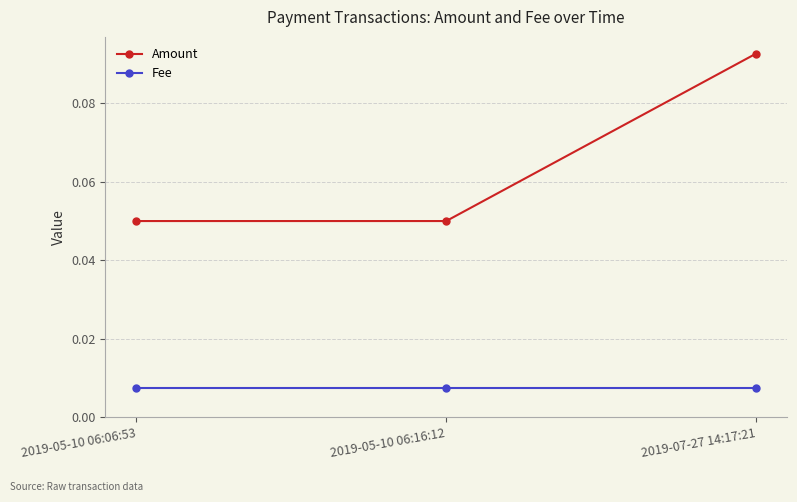

Rank the series at 2019-05-10 06:06:53 from lowest to highest value.

Fee, Amount